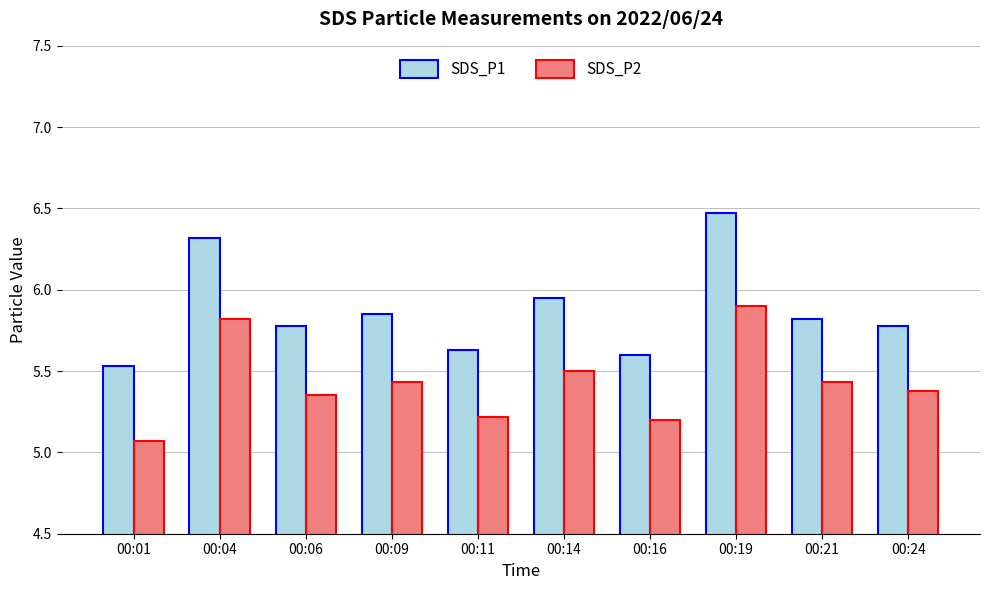

At 00:09, list the series in order from largest to smallest.

SDS_P1, SDS_P2